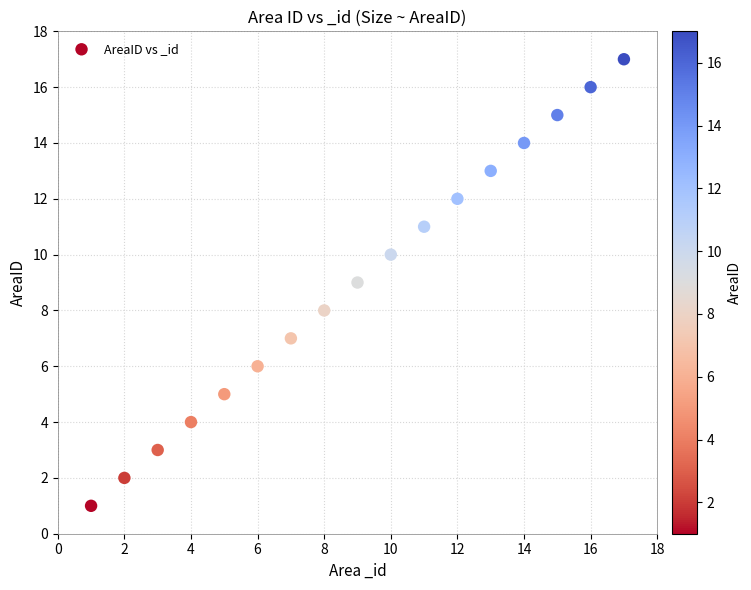

What is the range of Y values (max minus min)?

16